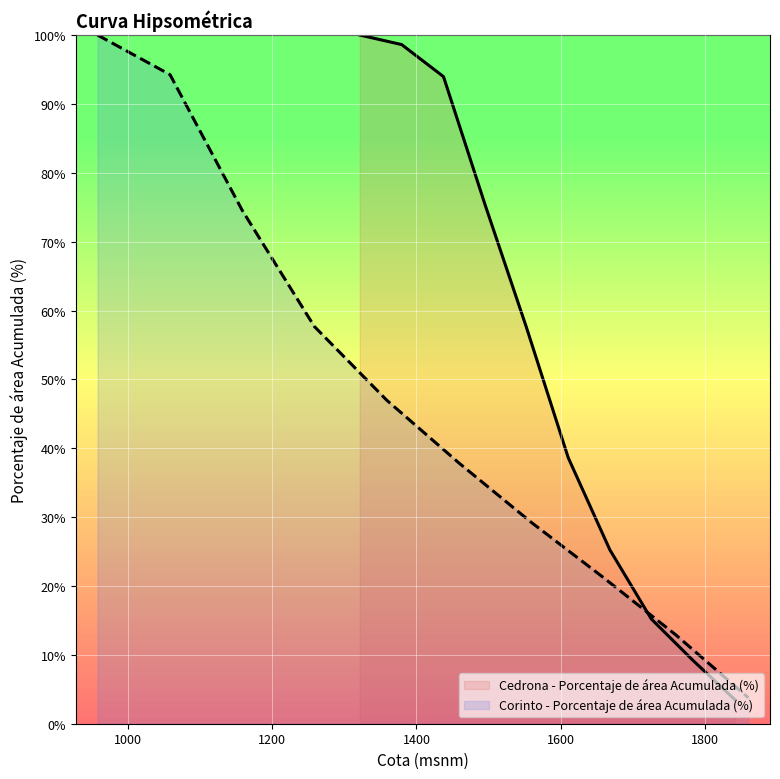

How many values are below 57?

5